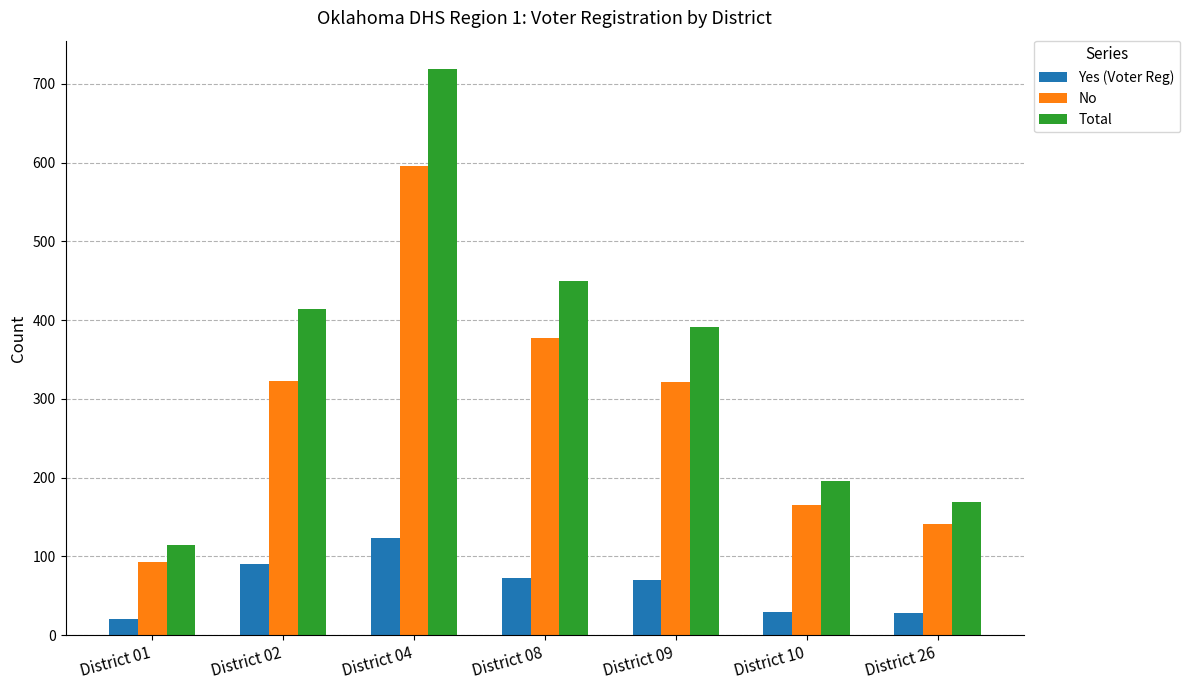

Which category has the highest value in the Yes (Voter Reg) series?

District 04